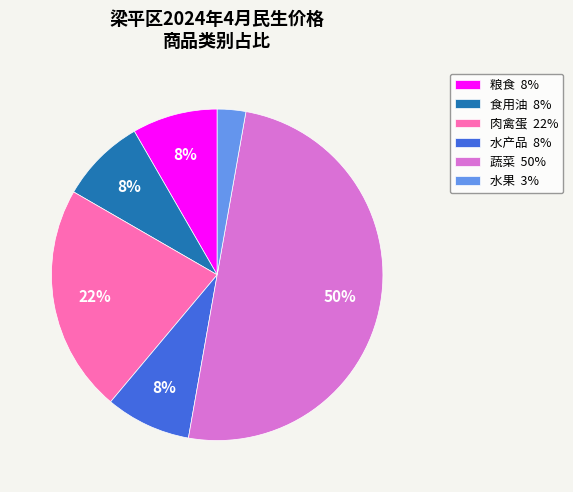

To the nearest percent, what percentage of the pie is 粮食?

8%